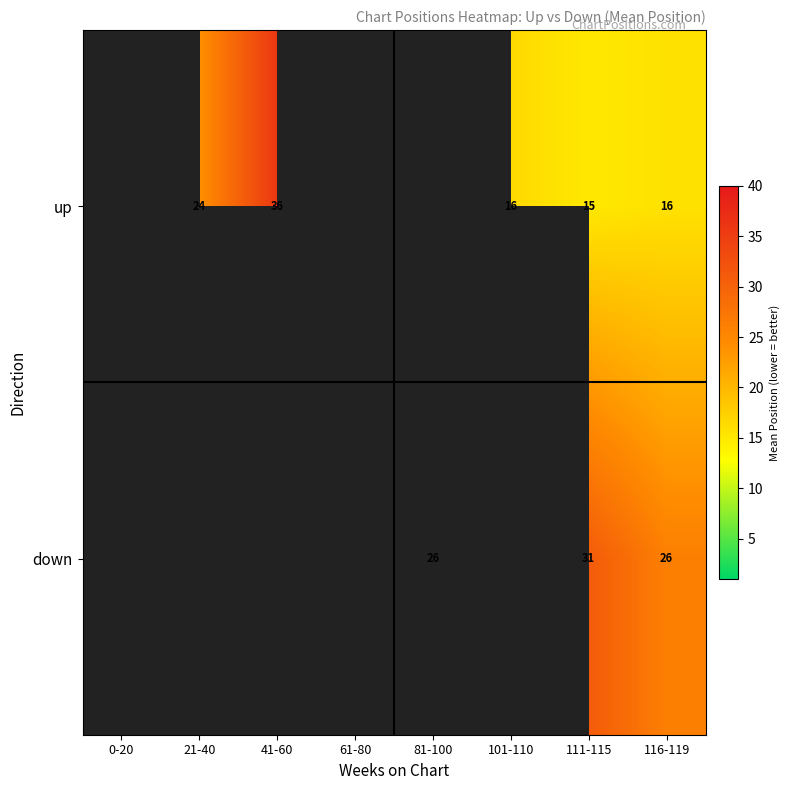

Which label corresponds to the largest value in the chart?

41-60